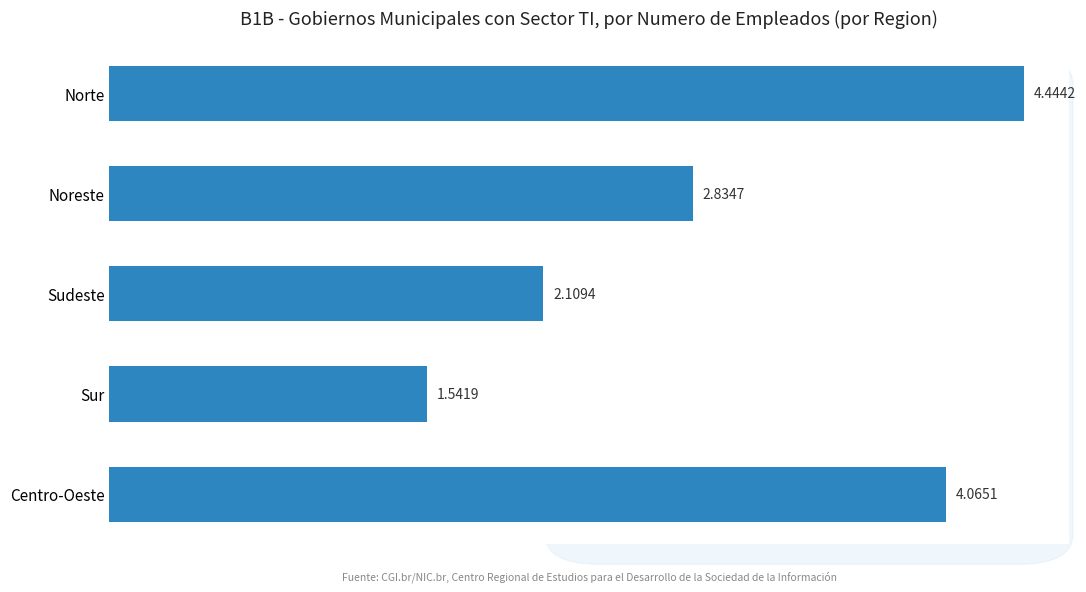

What is the difference between the maximum and second lowest values?

2.3